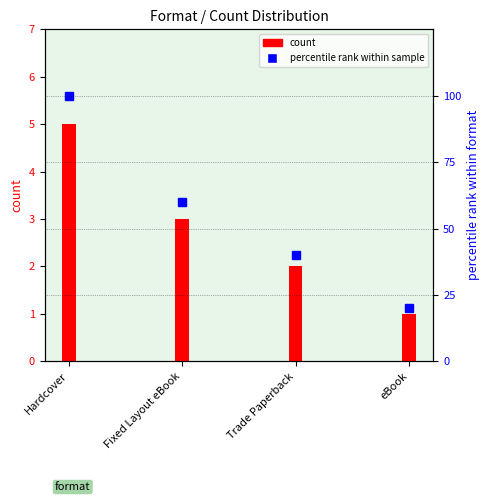

The chart shows a value of 20 at eBook. True or false?

True